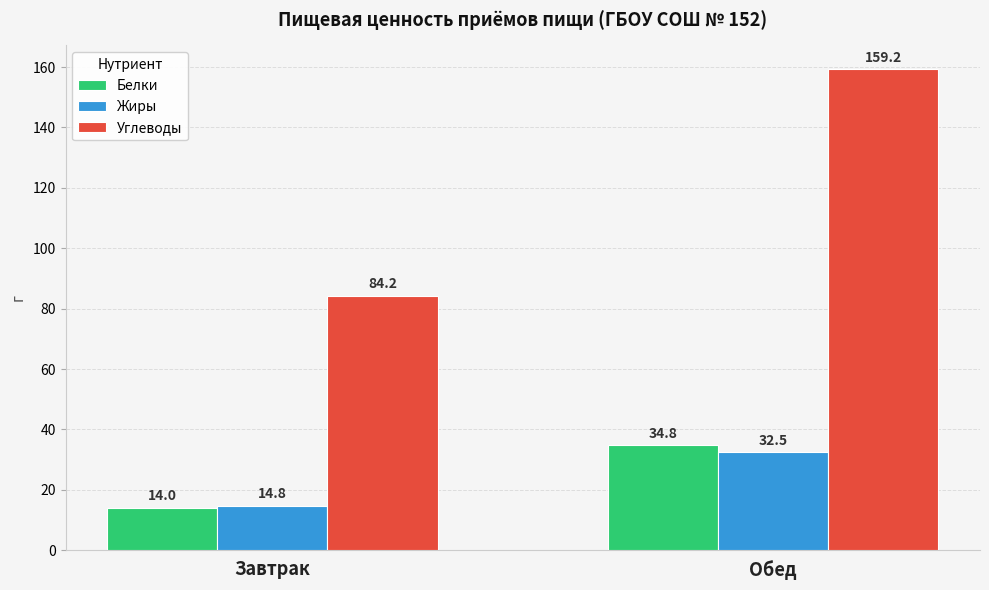

What is the difference between the Углеводы values at Завтрак and Обед?

75.0